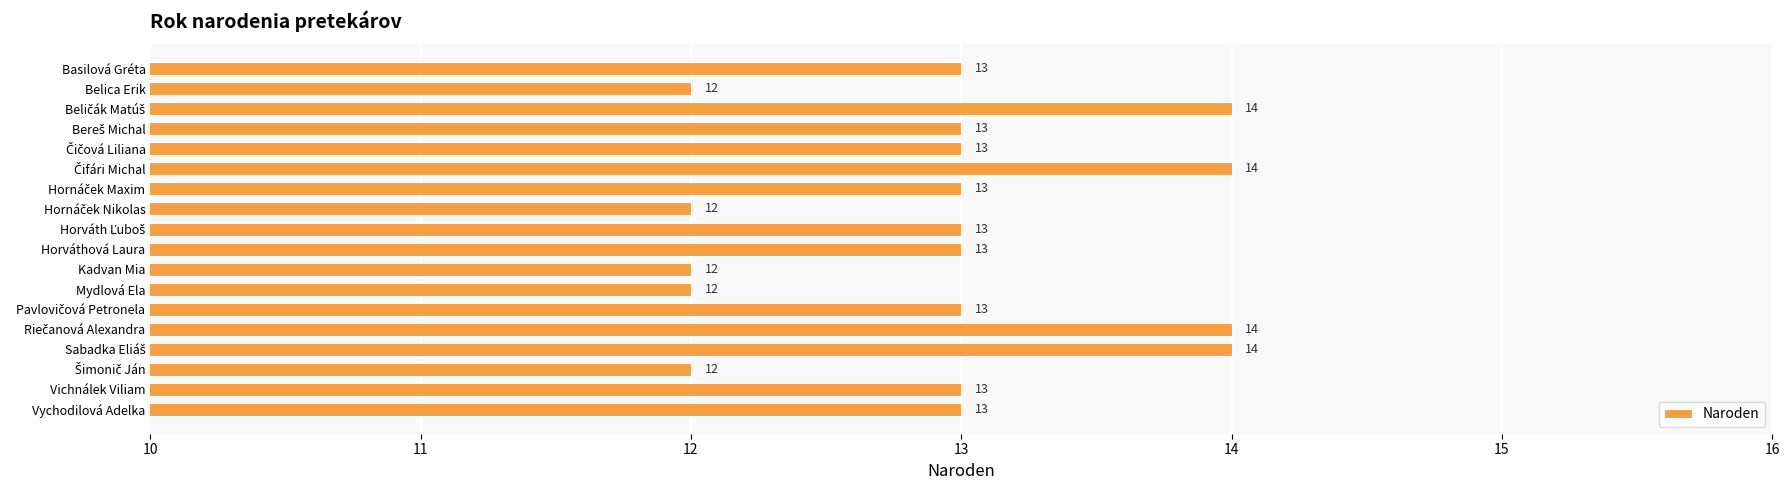

How many data points does each series have?

18